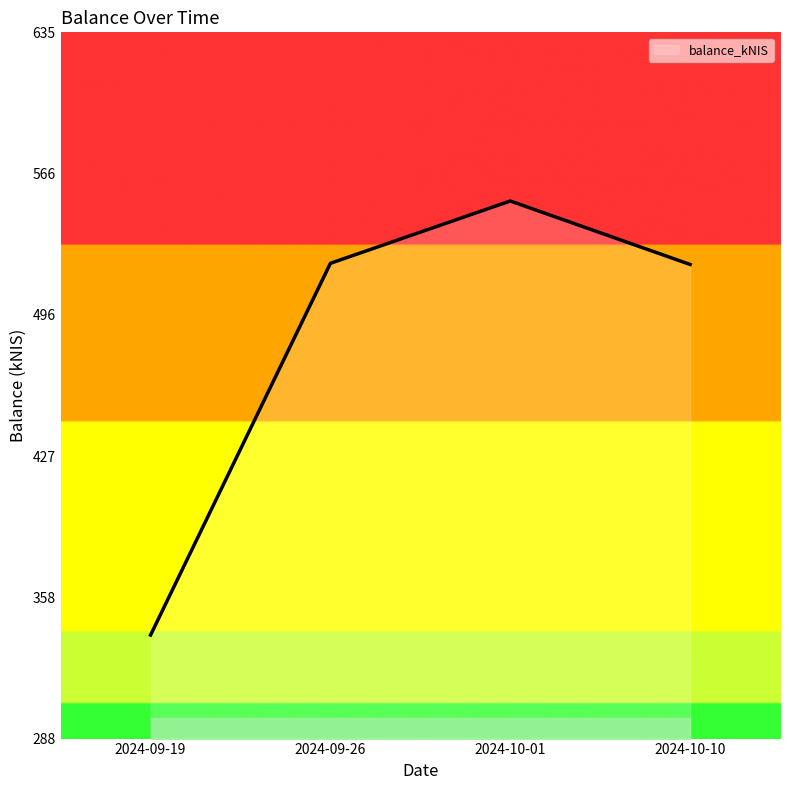

What is the sum of all values?

1933.9